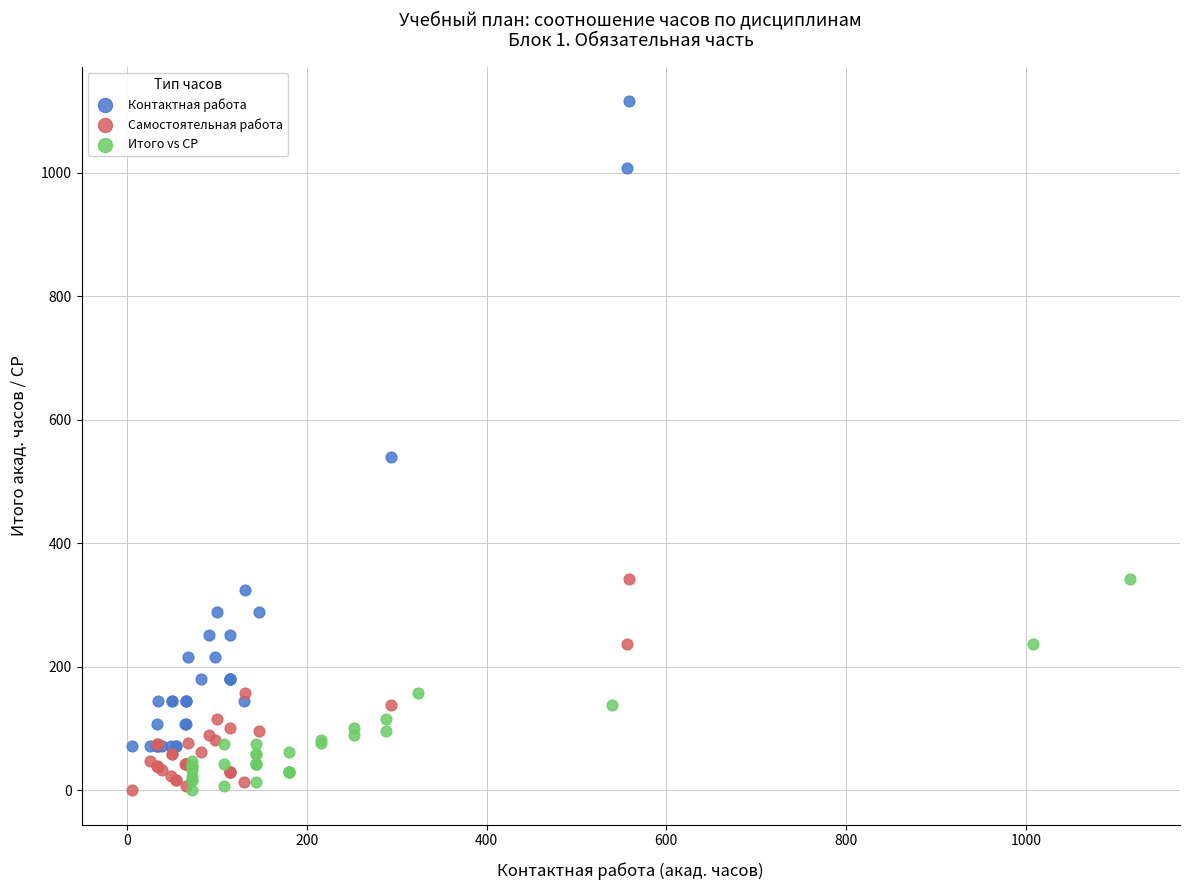

Which series has the widest spread of Y values?

Контактная работа